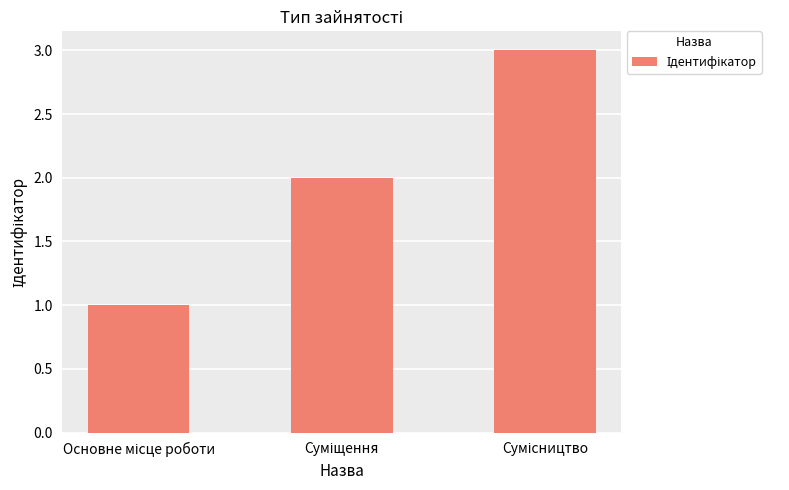

What is the sum of all values?

6